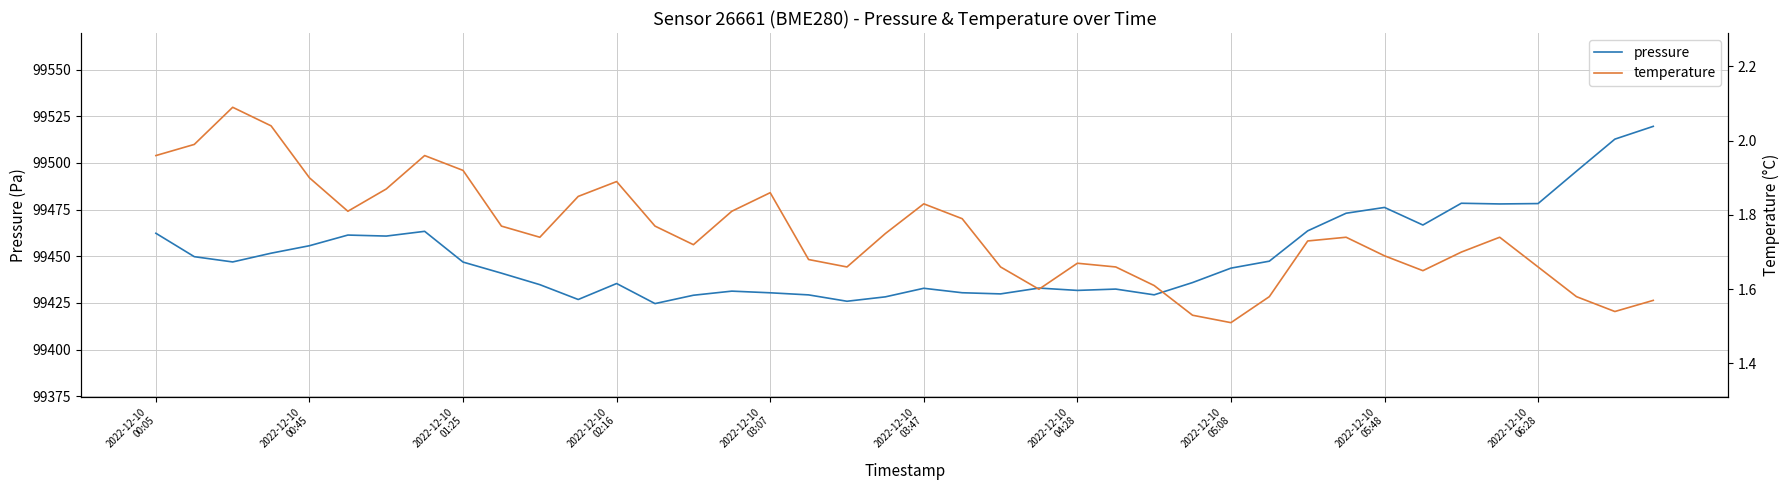

What is the minimum value shown in the chart?

1.5